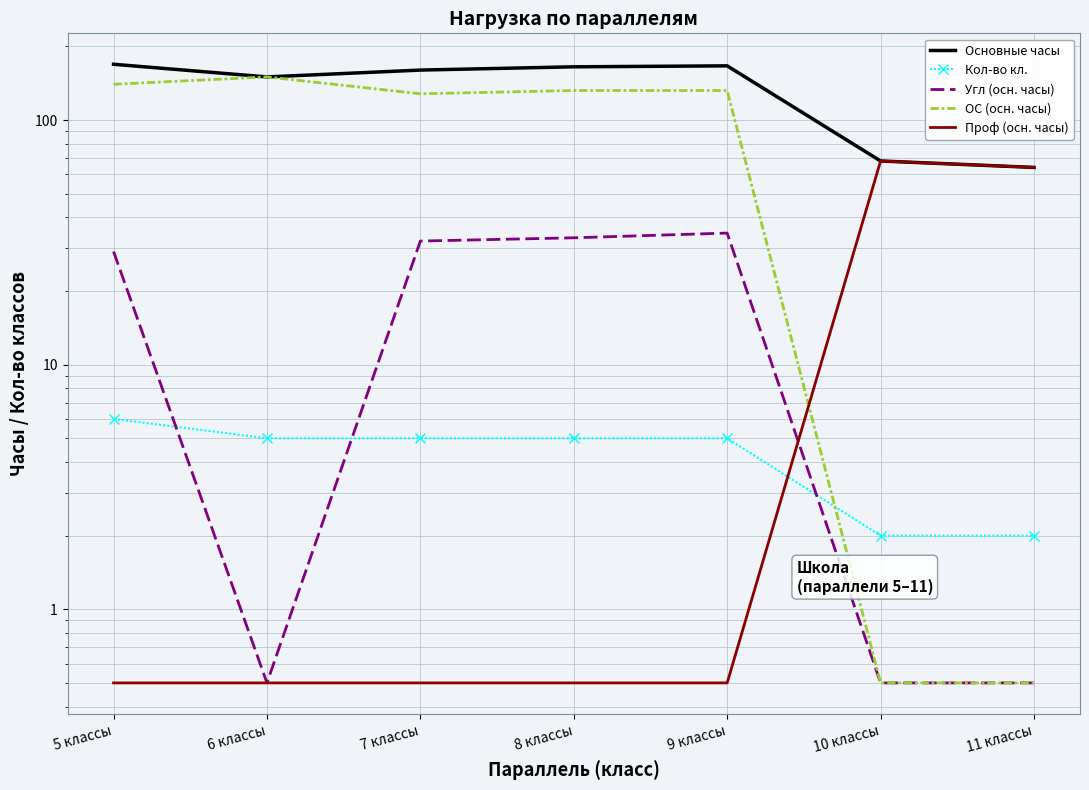

What position from the right is 6 классы?

6